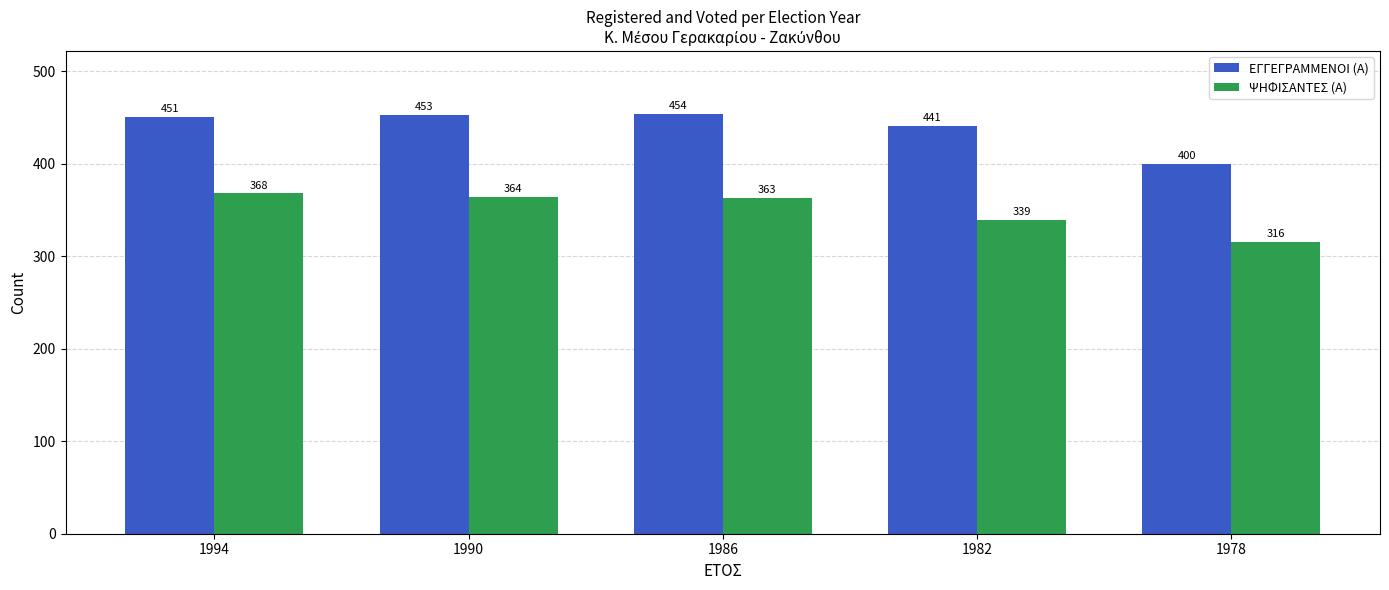

Which series has the largest range (max minus min)?

ΕΓΓΕΓΡΑΜΜΕΝΟΙ (Α)